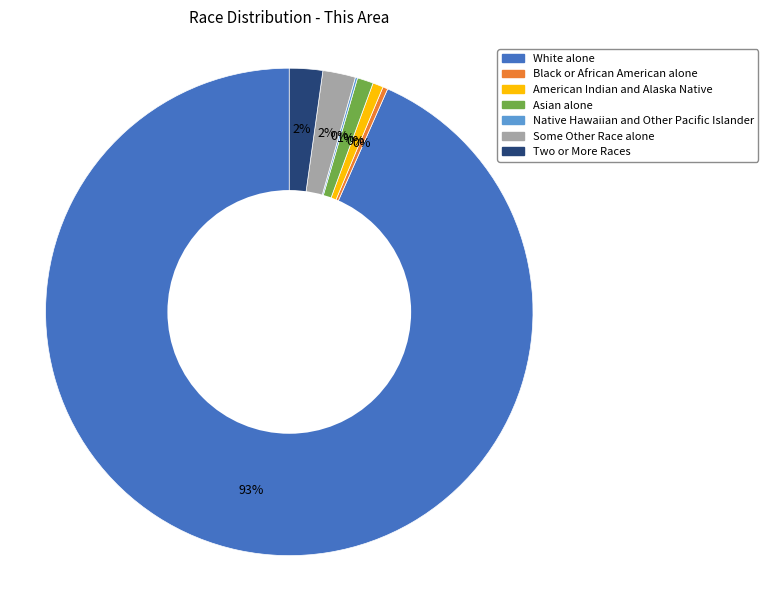

What percentage is the Asian alone slice, to the nearest percent?

1%